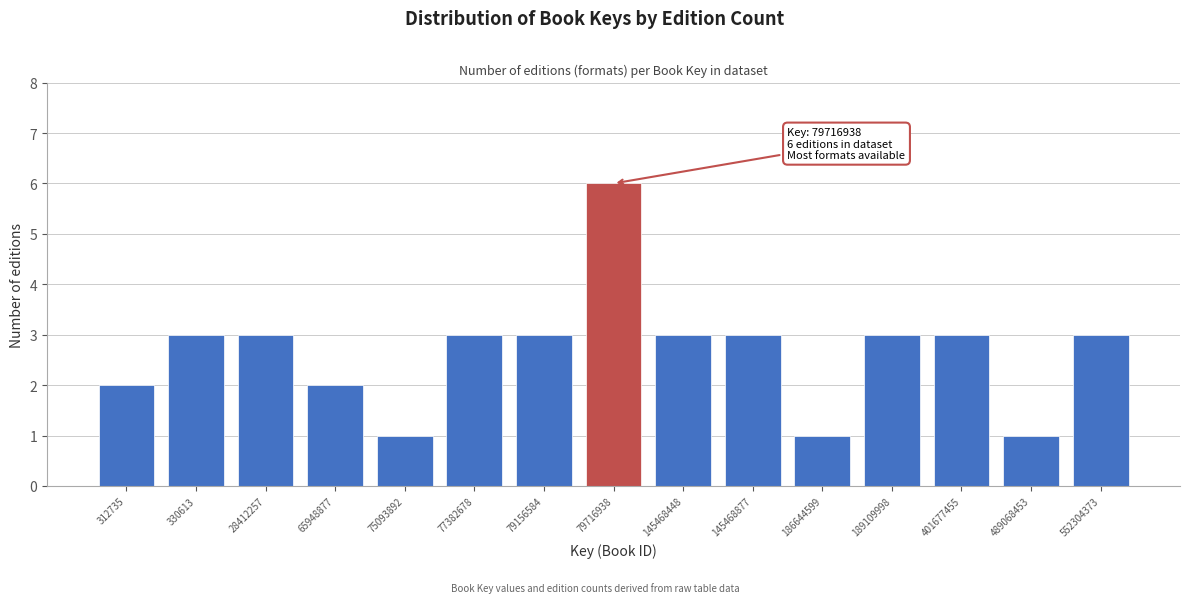

Reading left to right, list all the values displayed in this chart.

2	3	3	2	1	3	3	6	3	3	1	3	3	1	3